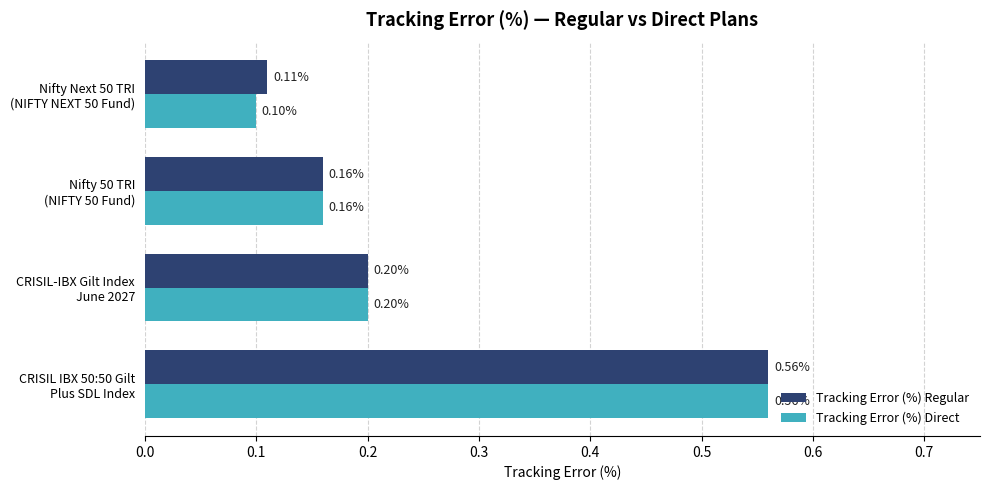

Which series has the largest range (max minus min)?

Tracking Error (%) Direct